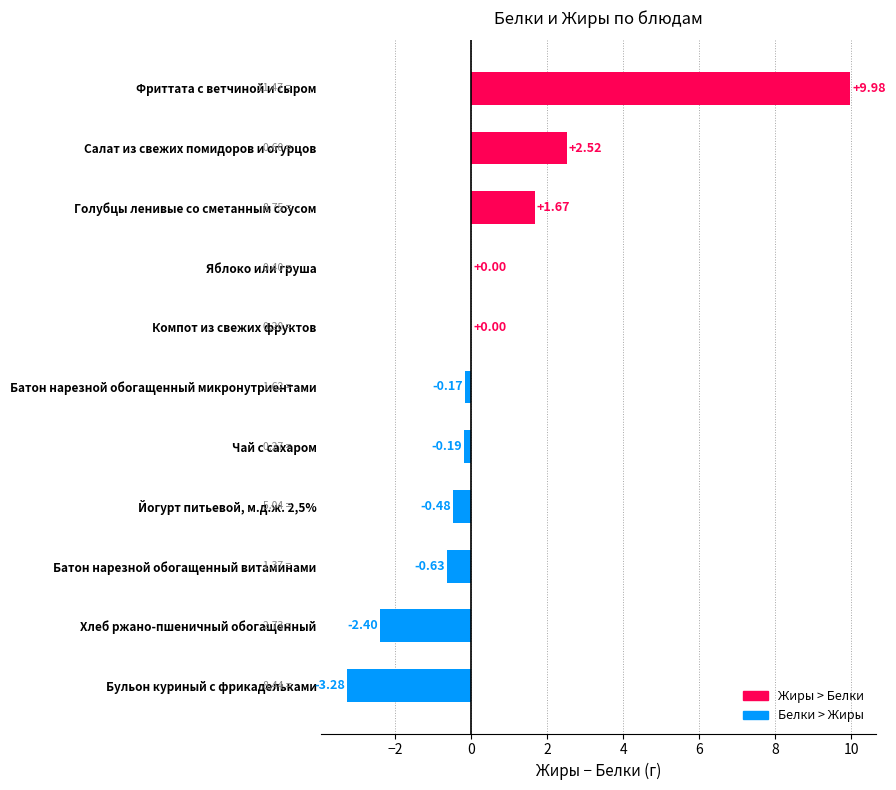

At how many categories does at least one series exceed 3?

1